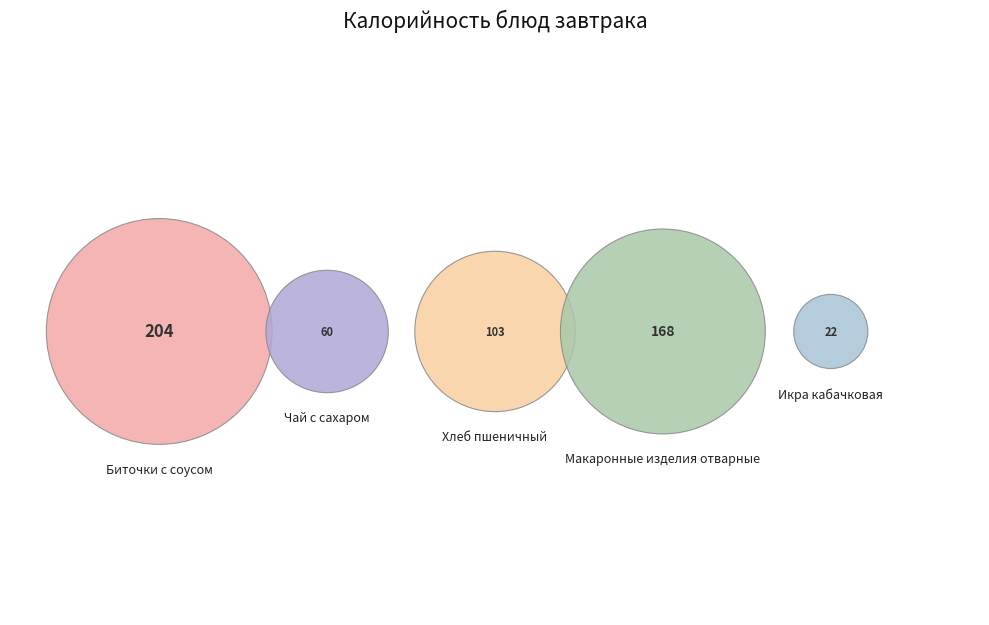

What is the smallest slice in the pie chart?

Икра кабачковая